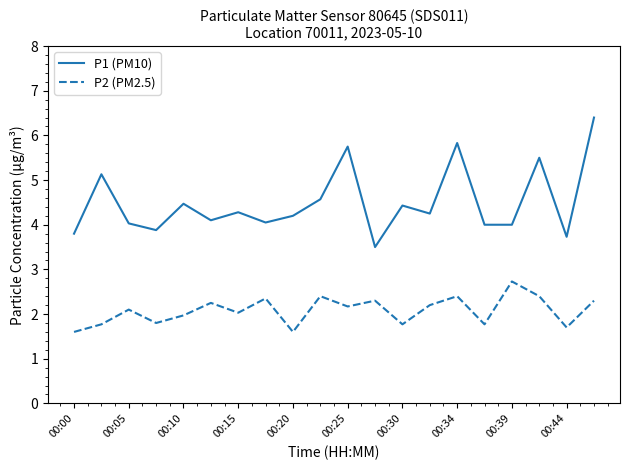

Rank the series by their average value, from lowest to highest.

P2 (PM2.5), P1 (PM10)